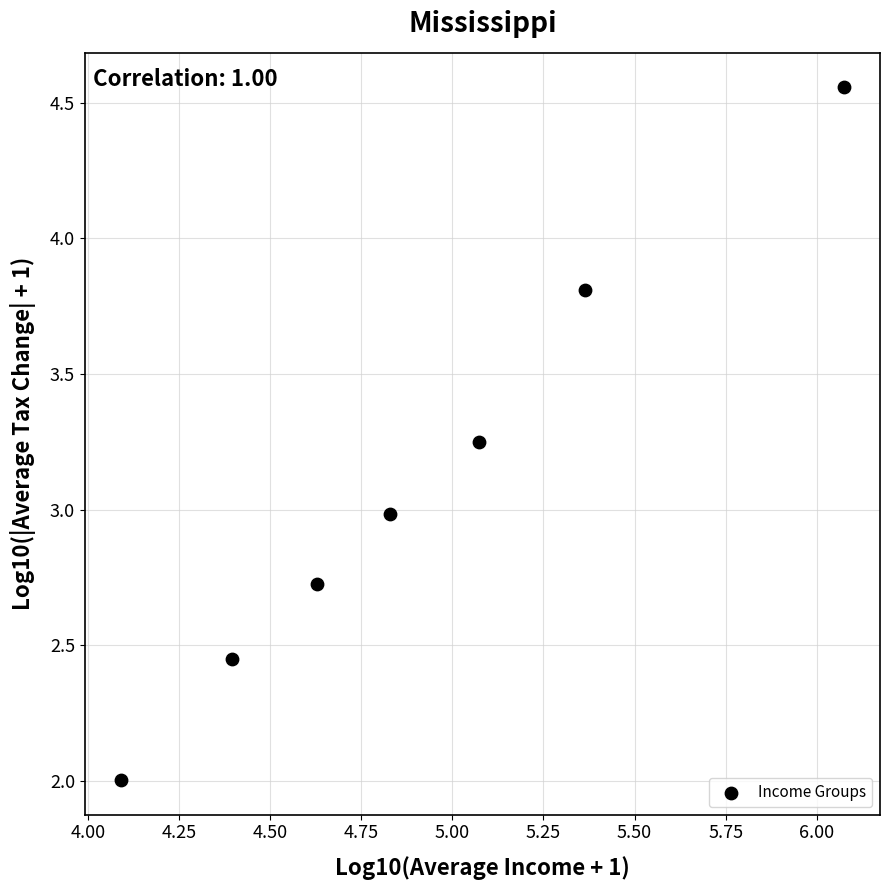

What is the range of Y values (max minus min)?

2.6